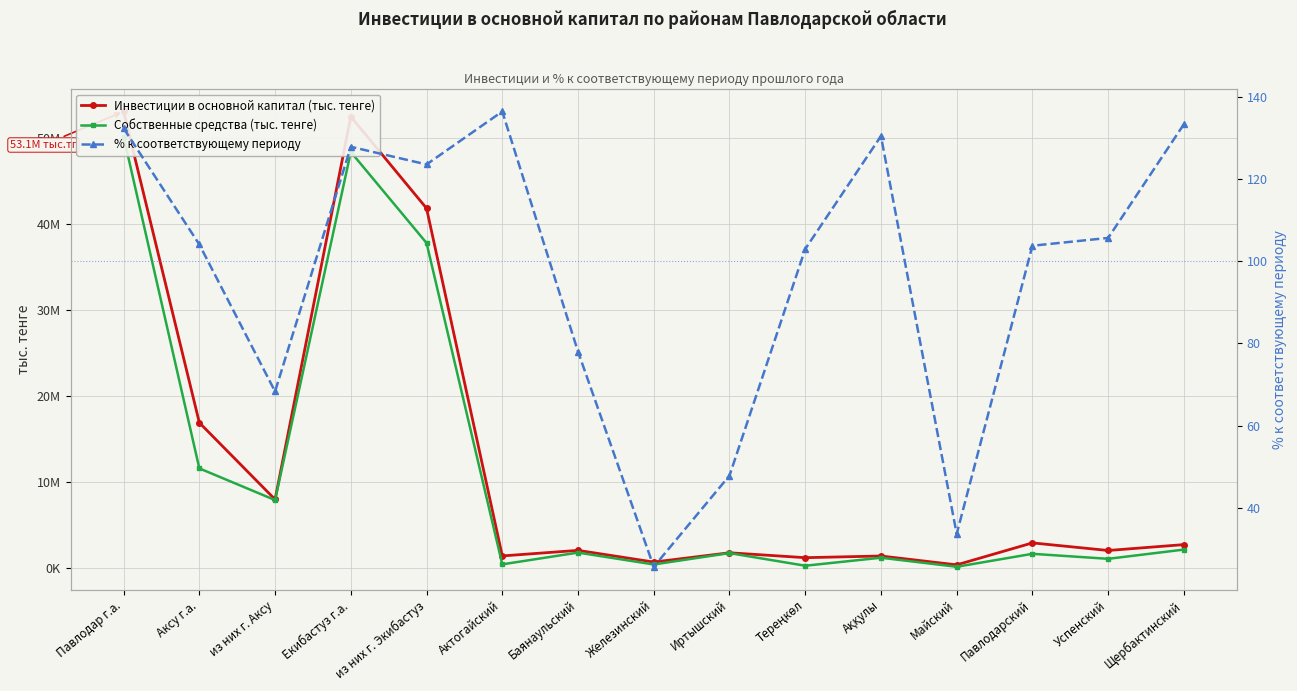

True or false: % к соответствующему периоду has more than 2 points higher than both neighbors.

True